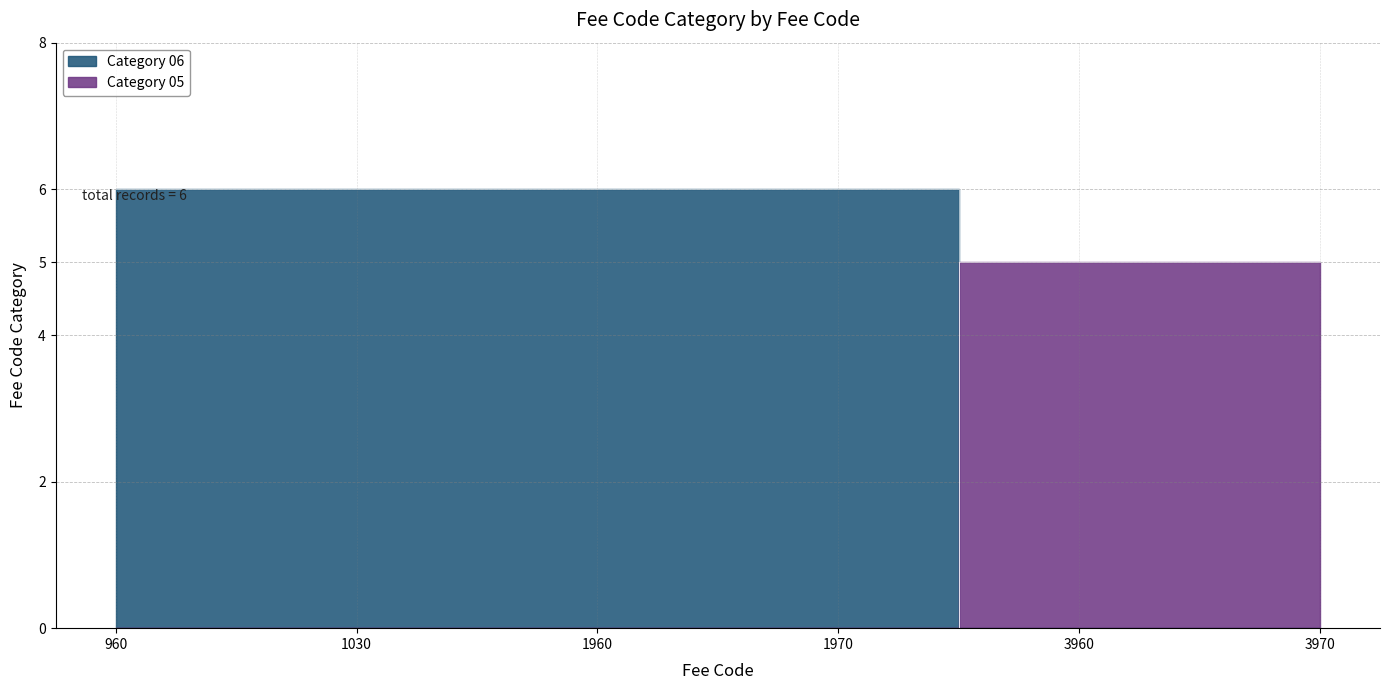

How many categories are shown in the chart?

6